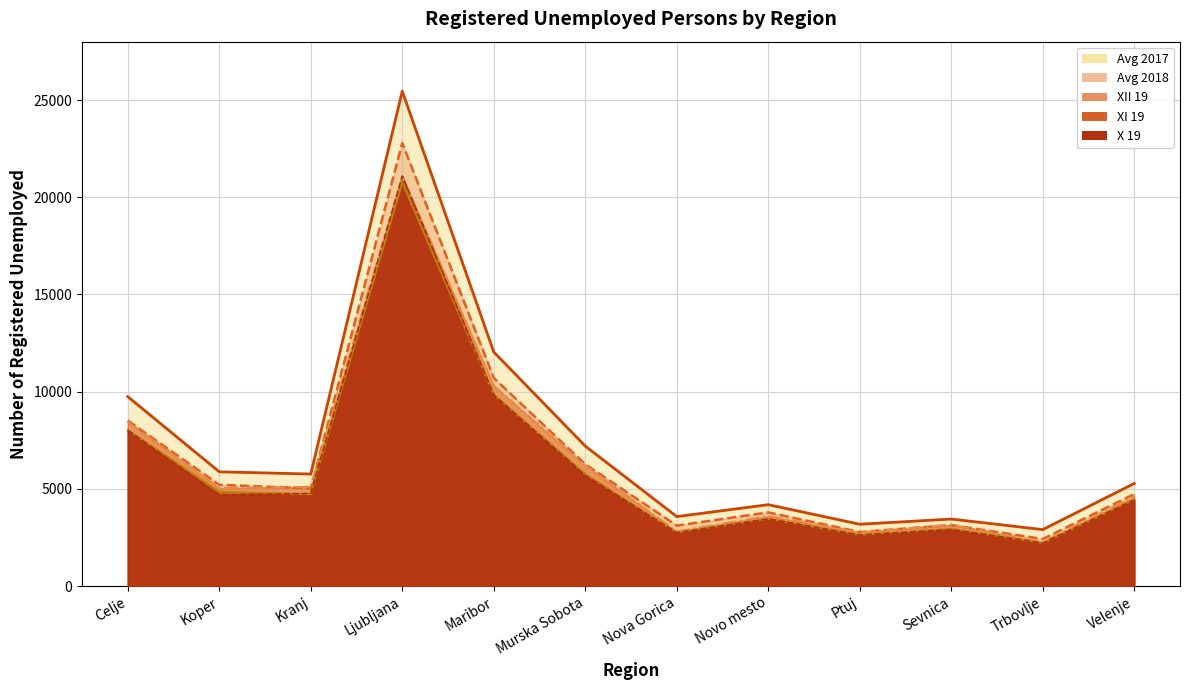

How many lines are shown in the chart?

5